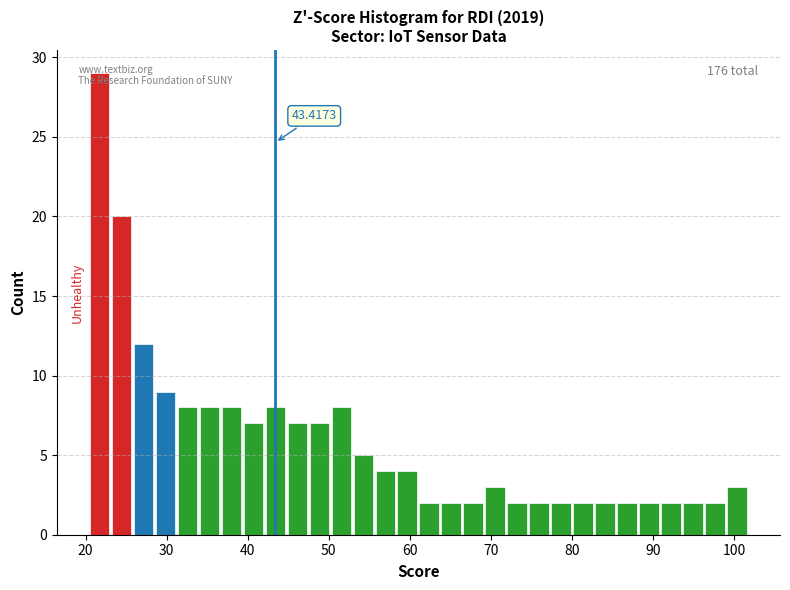

Around what value on the x-axis is the tallest bar? Give the approximate position of its centre, as read against the axis.

22